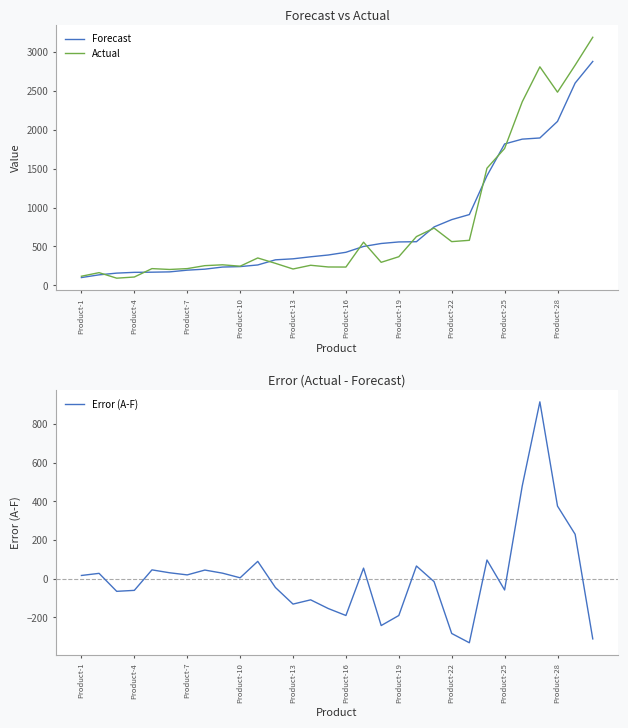

True or false: Actual and Error (A-F) cross at least once.

False